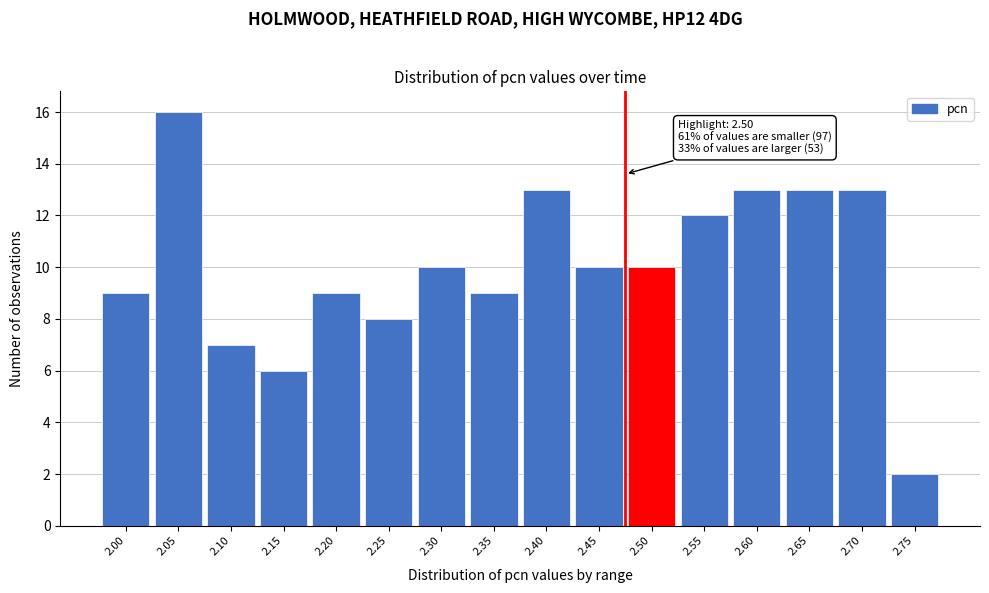

Reading left to right, what are all the values shown in this chart?

2.00=9	2.05=16	2.10=7	2.15=6	2.20=9	2.25=8	2.30=10	2.35=9	2.40=13	2.45=10	2.50=10	2.55=12	2.60=13	2.65=13	2.70=13	2.75=2